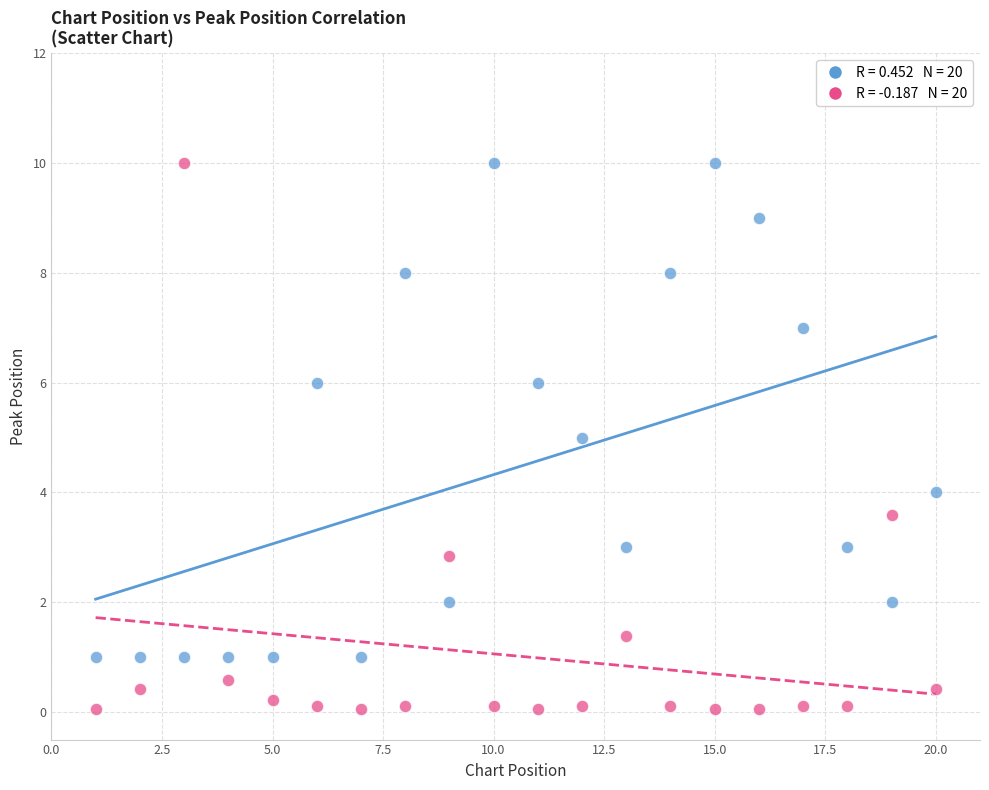

Across all data points, what is the range of X values (max minus min)?

19.0